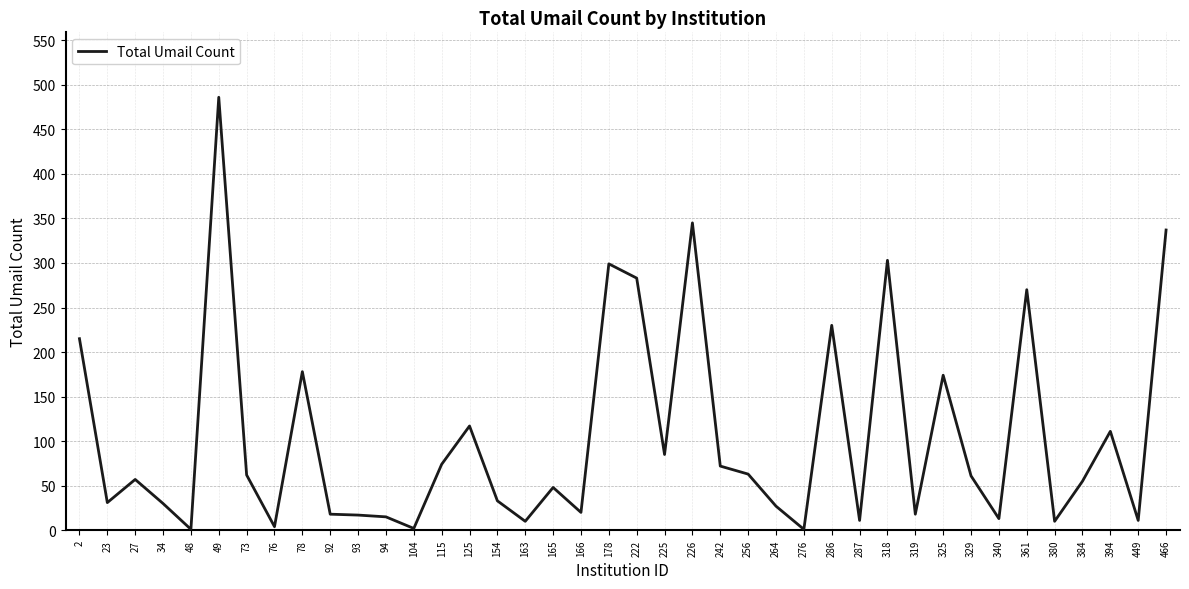

Does the chart display data point markers on the line(s)?

No